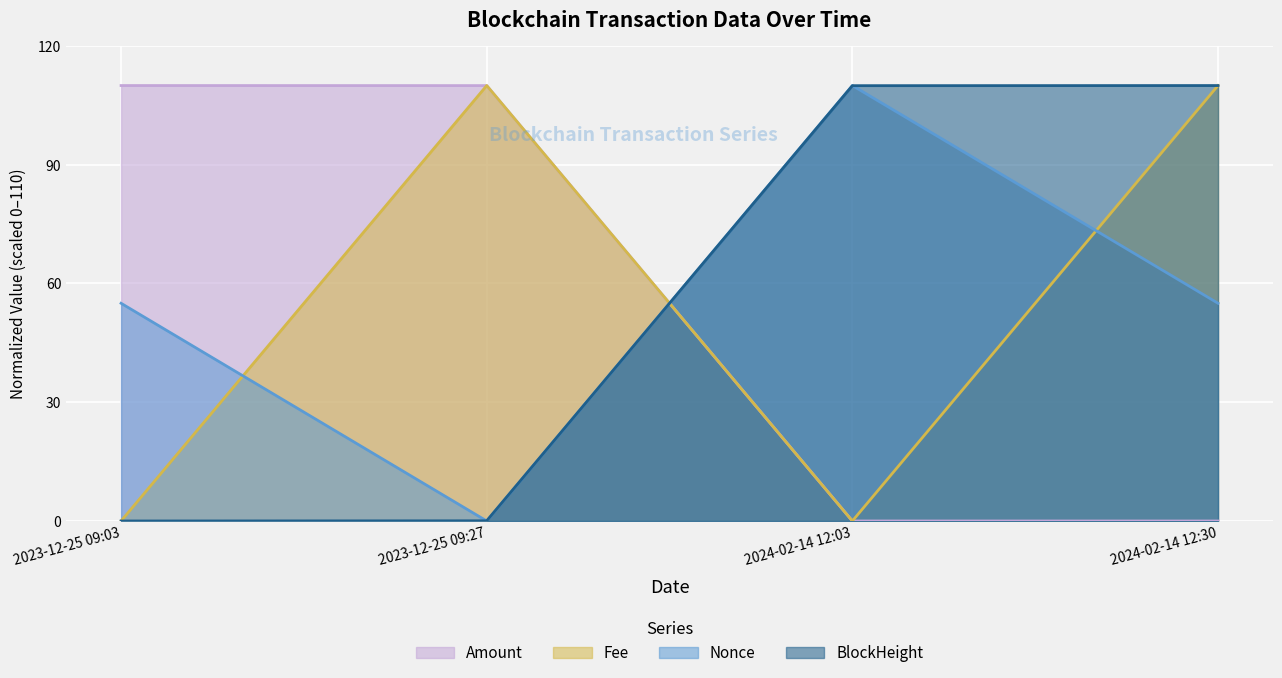

What value does the BlockHeight series have at 2024-02-14 12:30?

110.0